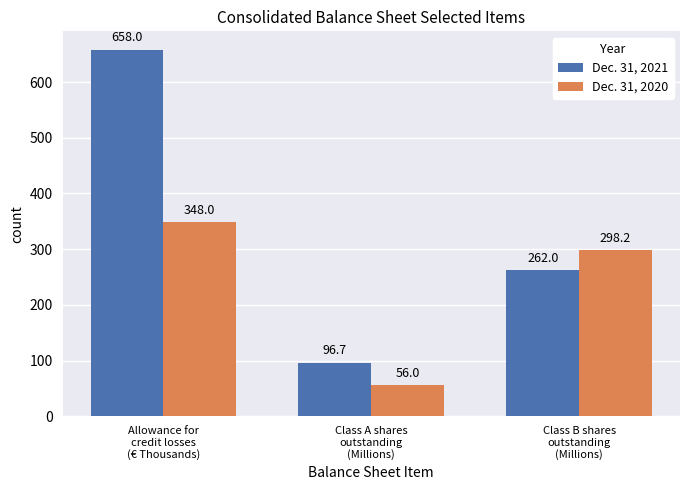

The Dec. 31, 2020 series shows 56.0 at Class A shares
outstanding
(Millions). True or false?

True